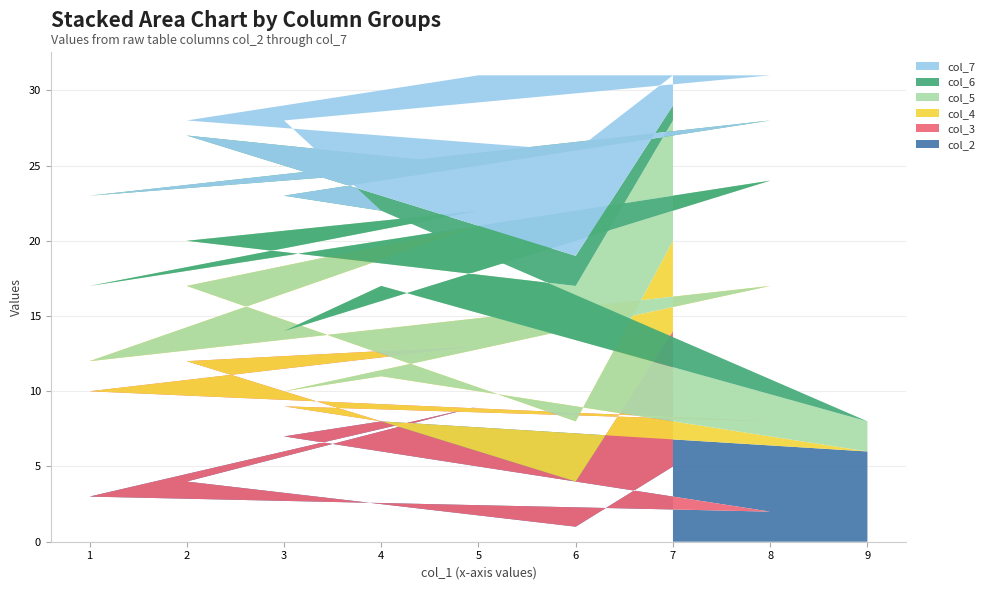

Reading right to left, extract all data points from this chart.

col_2: 7=5	6=1	2=4	5=9	1=3	8=2	3=7	4=8	9=6
col_3: 7=9	6=3	2=8	5=4	1=7	8=6	3=2	4=0	9=0
col_4: 7=6	6=4	2=5	5=8	1=2	8=9	3=1	4=3	9=0
col_5: 7=8	6=9	2=3	5=1	1=5	8=7	3=4	4=6	9=2
col_6: 7=1	6=2	2=7	5=3	1=6	8=4	3=9	4=5	9=0
col_7: 7=2	6=7	2=1	5=6	1=8	8=3	3=5	4=0	9=0